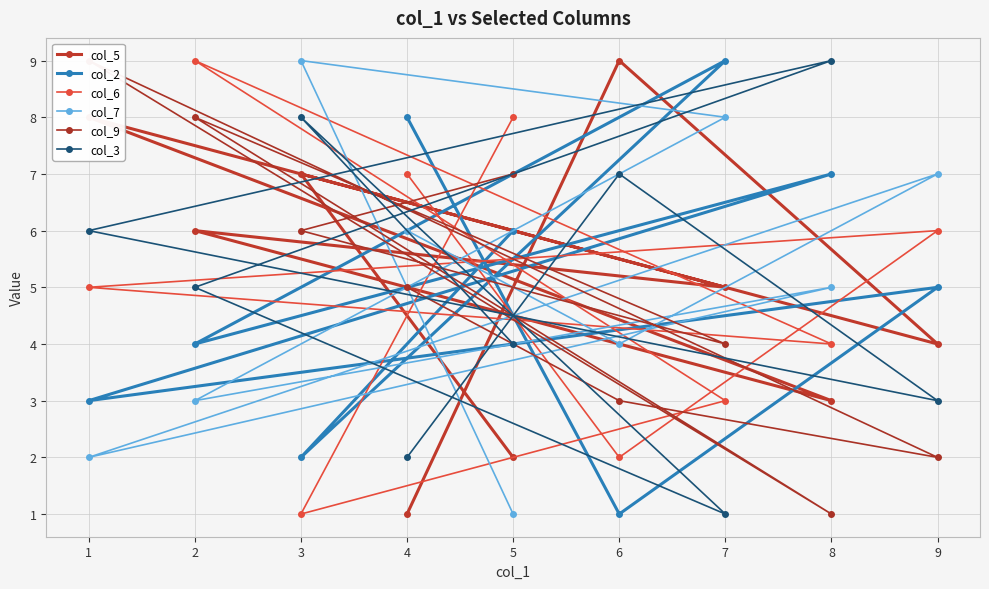

Where is col_2 nearest to the value 5?

9